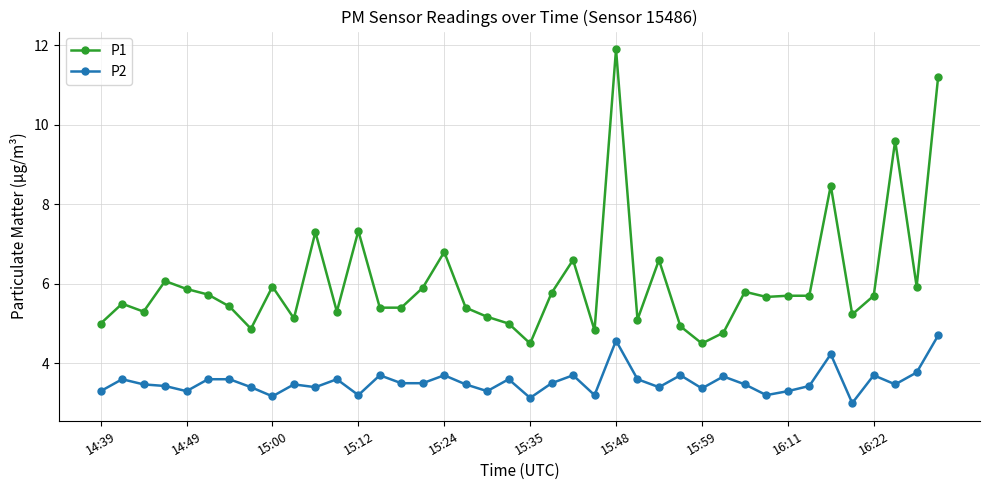

Rank the series by their maximum value, from lowest to highest.

P2, P1